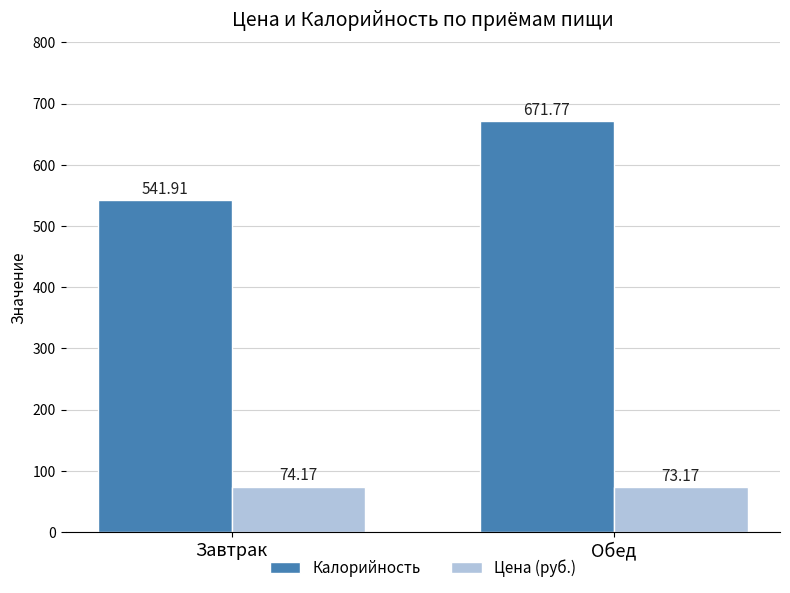

What is the difference between the highest and lowest values at Завтрак?

467.7